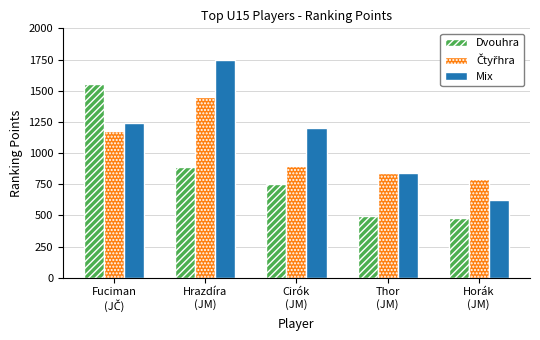

Does the chart contain any negative values?

No